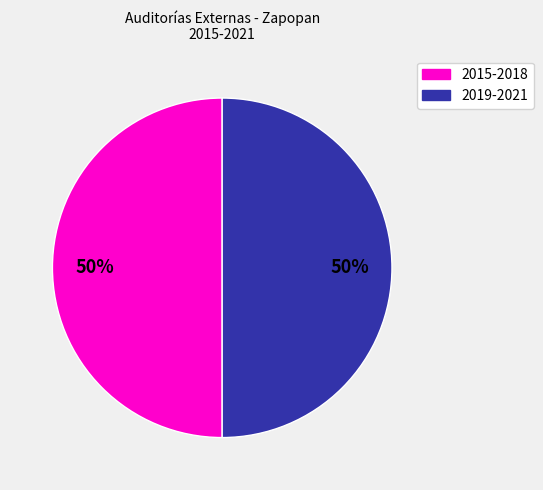

To the nearest percent, what is the average slice percentage?

50%